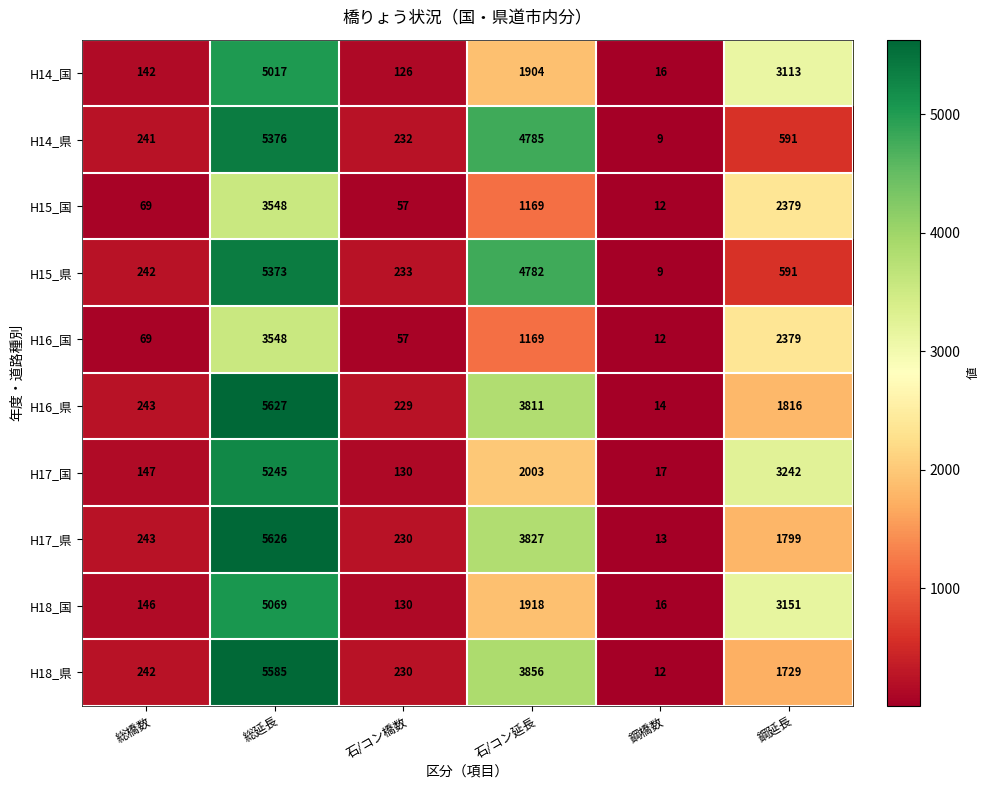

Which series has the largest total across all categories?

H16_県